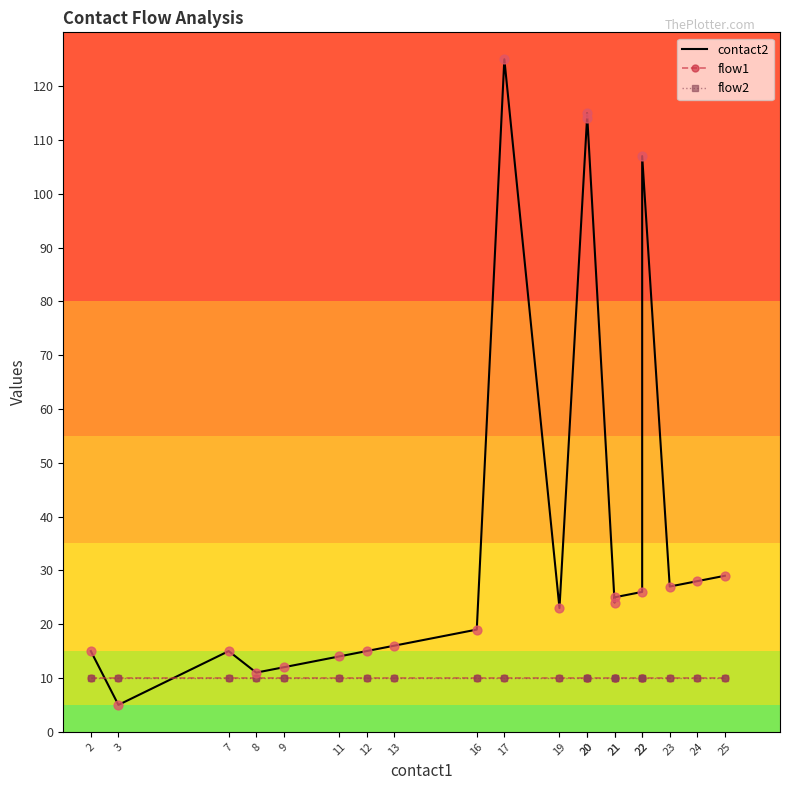

What are all the series names shown in the legend?

contact2, flow1, flow2